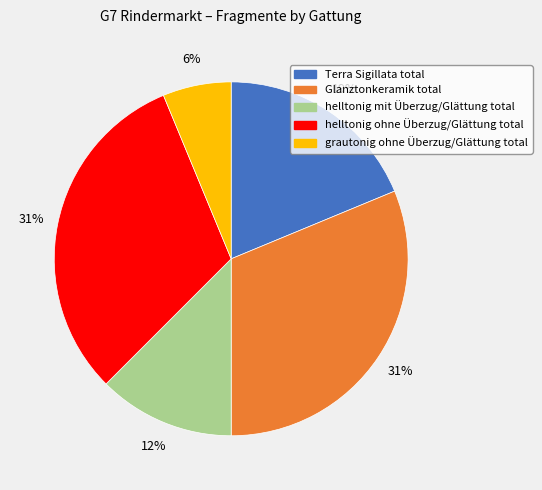

Is there a majority slice in this chart?

No